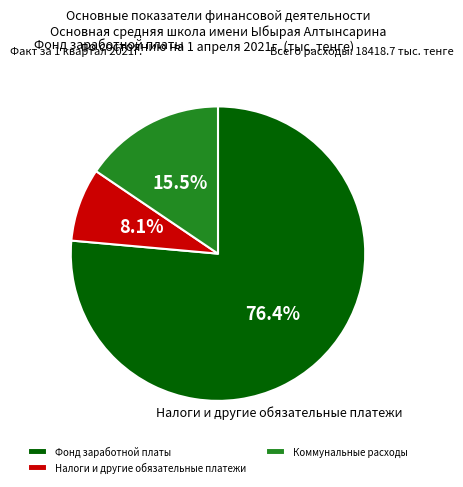

Does any single category account for the majority?

Yes